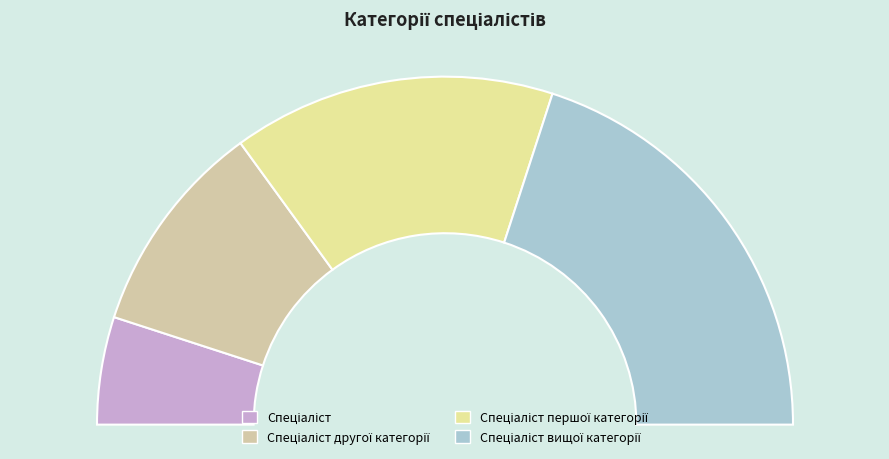

Is it true that Спеціаліст другої категорії is 8% of the pie?

False